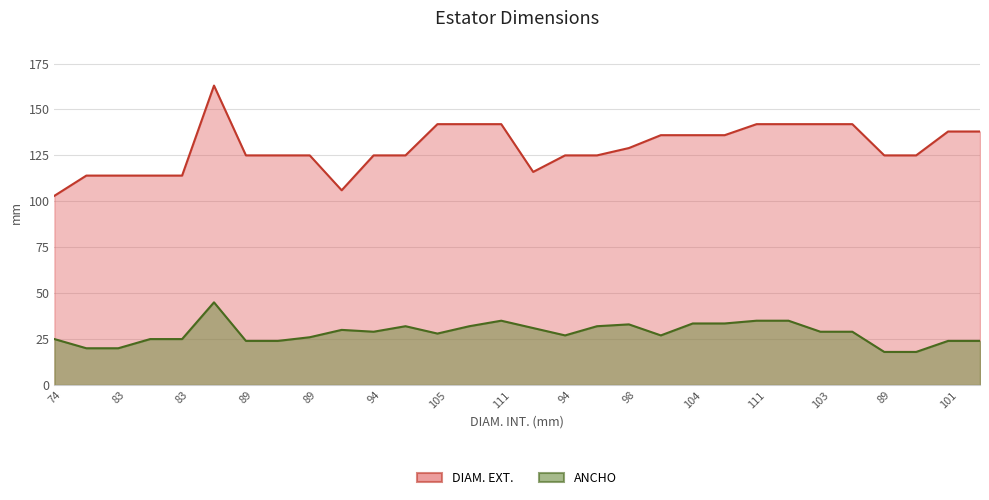

List the labels in order of DIAM. EXT. value, smallest first.

74, 89, 83, 83, 83, 83, 89, 89, 89, 89, 94, 94, 94, 94, 89, 89, 98, 104, 104, 104, 101, 101, 105, 105, 111, 111, 111, 103, 103, 125